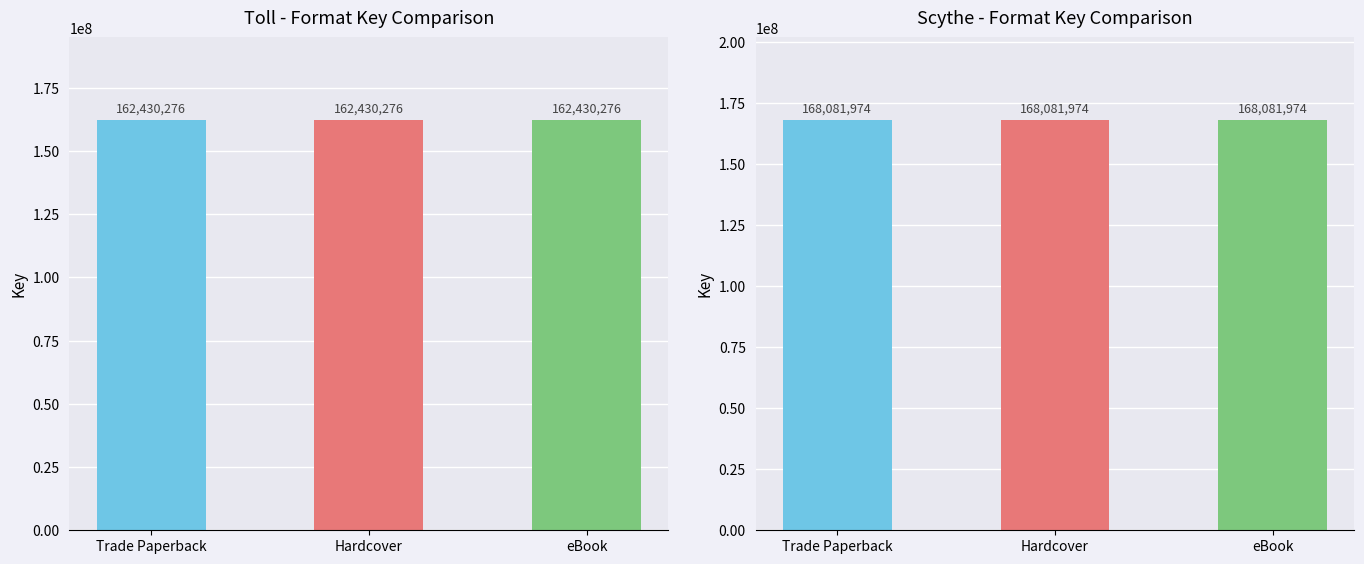

What is the label of the 3rd bar from the left?

eBook